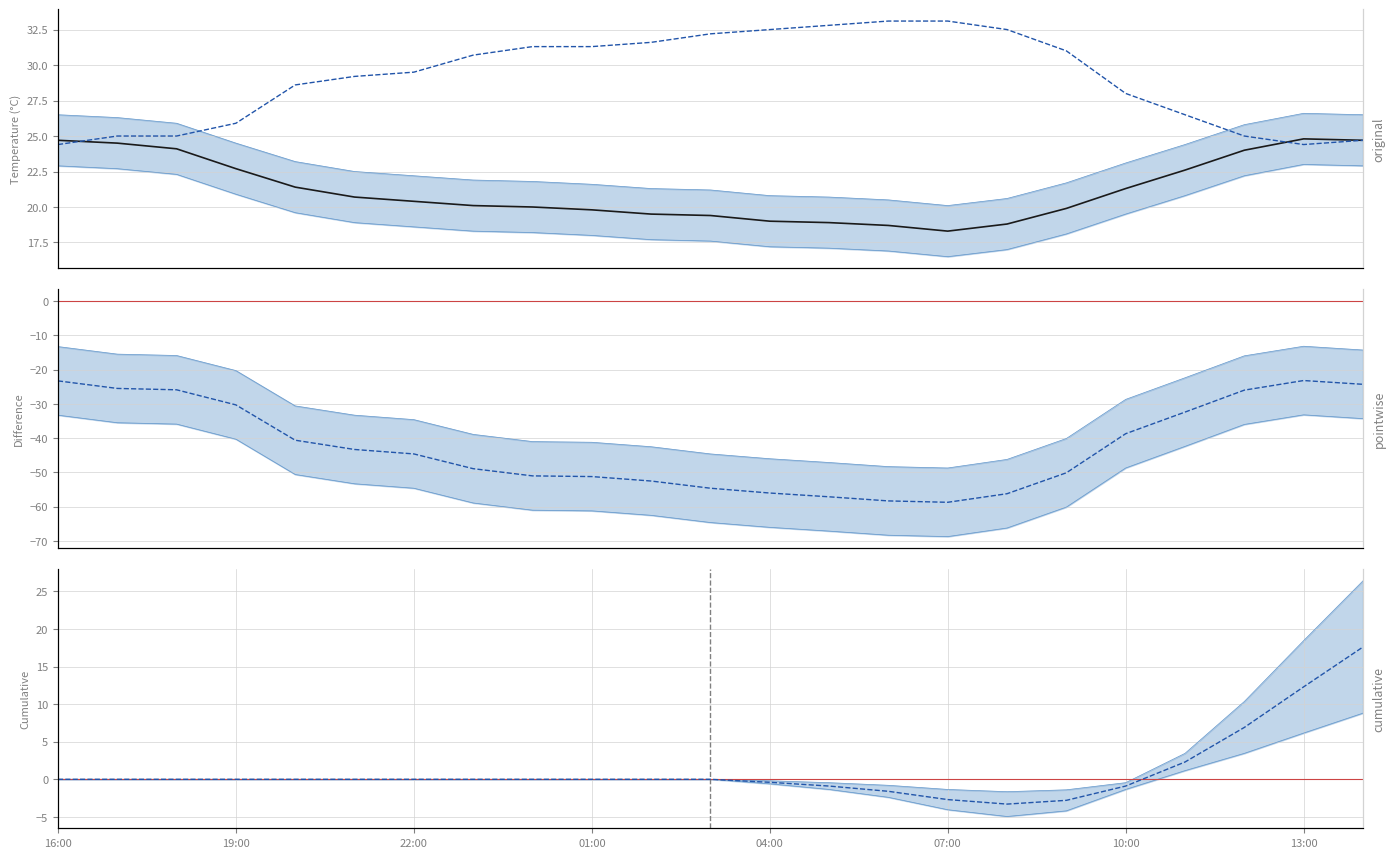

True or false: Cumulative change and Humidity scaled intersect in this chart.

False